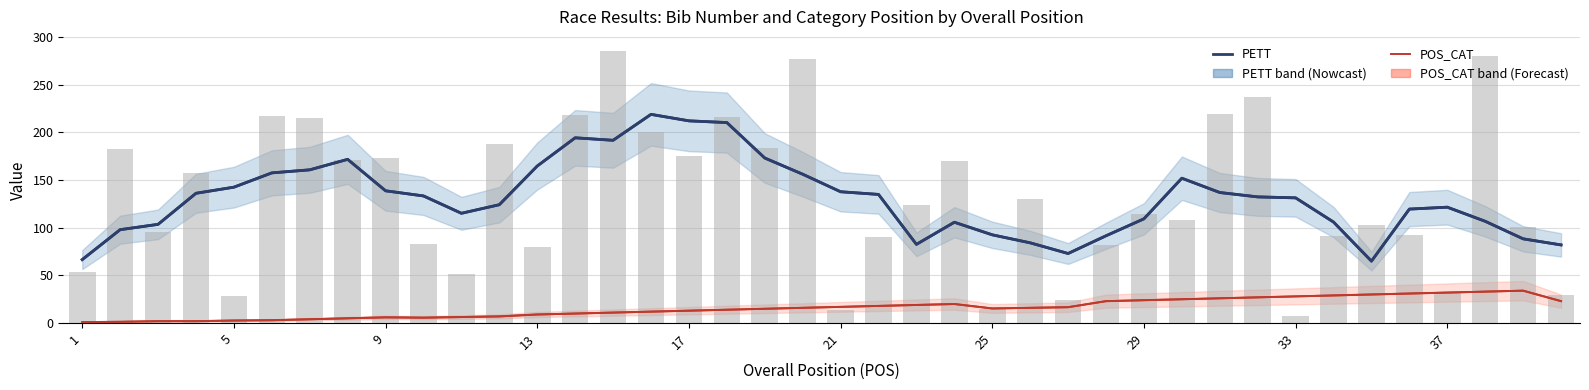

The value of PETT (Estimate) at 35 is 79.1. True or false?

False